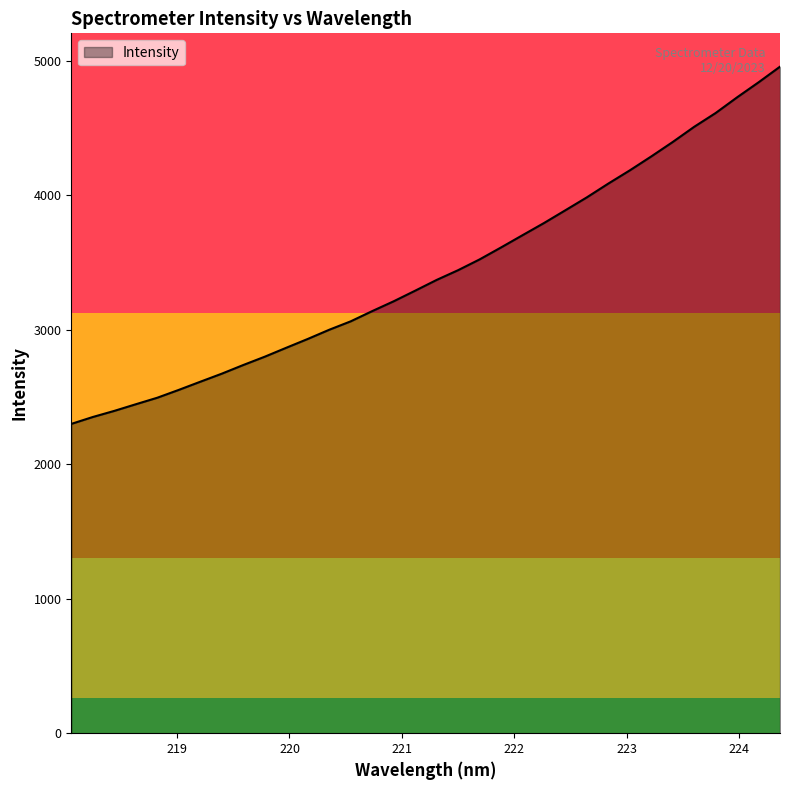

What is the greatest value displayed?

4958.0